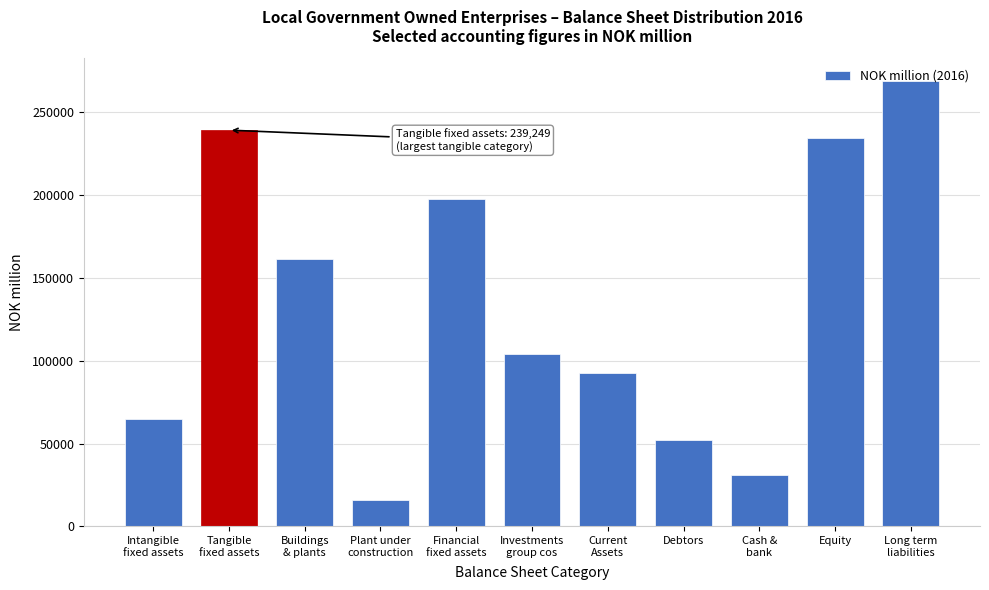

What is the difference between the maximum and second lowest values?

238087